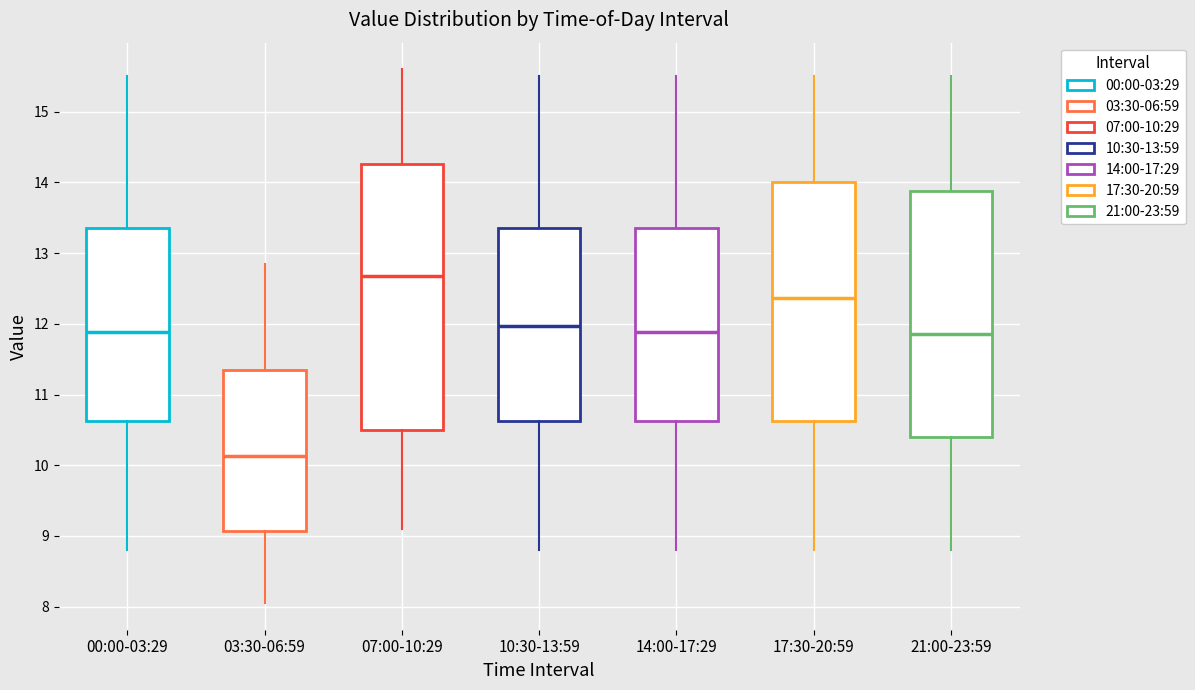

Which box has the highest median line?

07:00-10:29